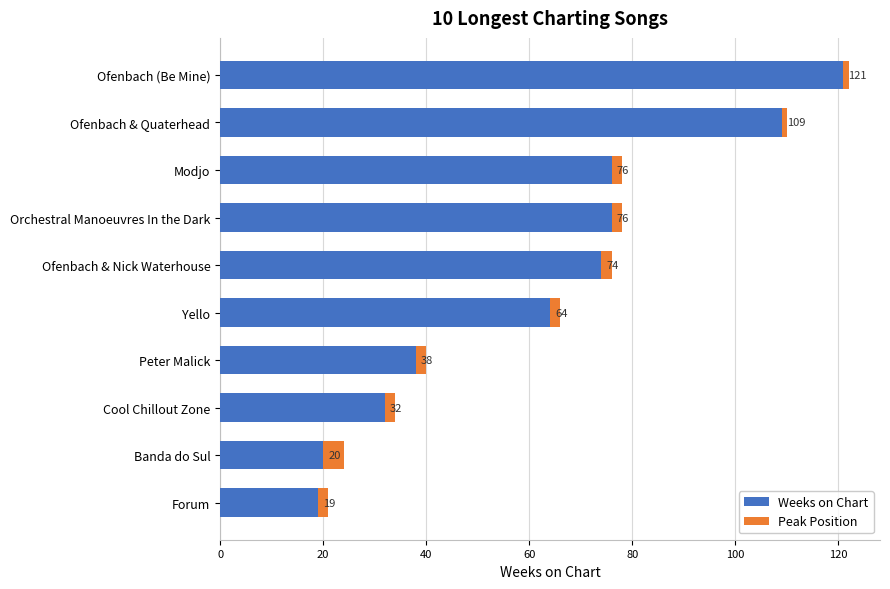

At which label is Weeks on Chart closest to 70?

Ofenbach & Nick Waterhouse